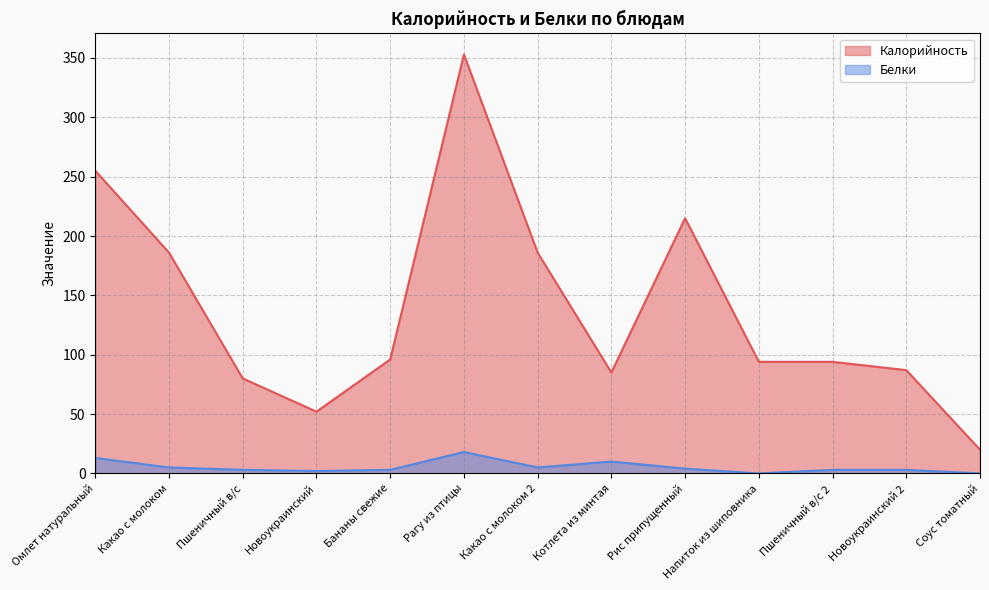

Which series changed the most between Рис припущенный and Новоукраинский 2?

Калорийность